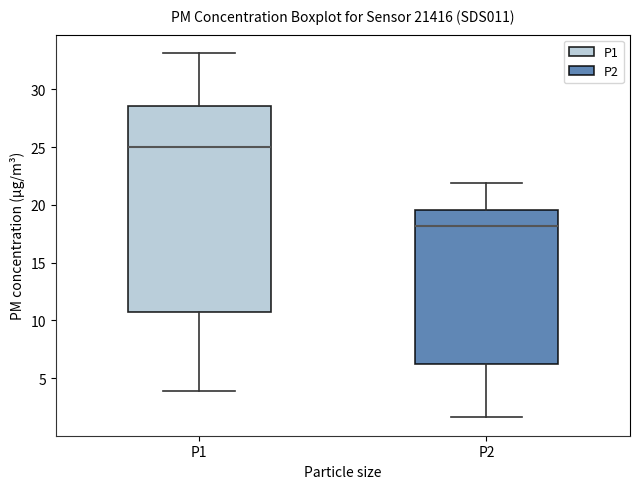

Which box is the tallest, from its lower edge to its upper edge?

P1